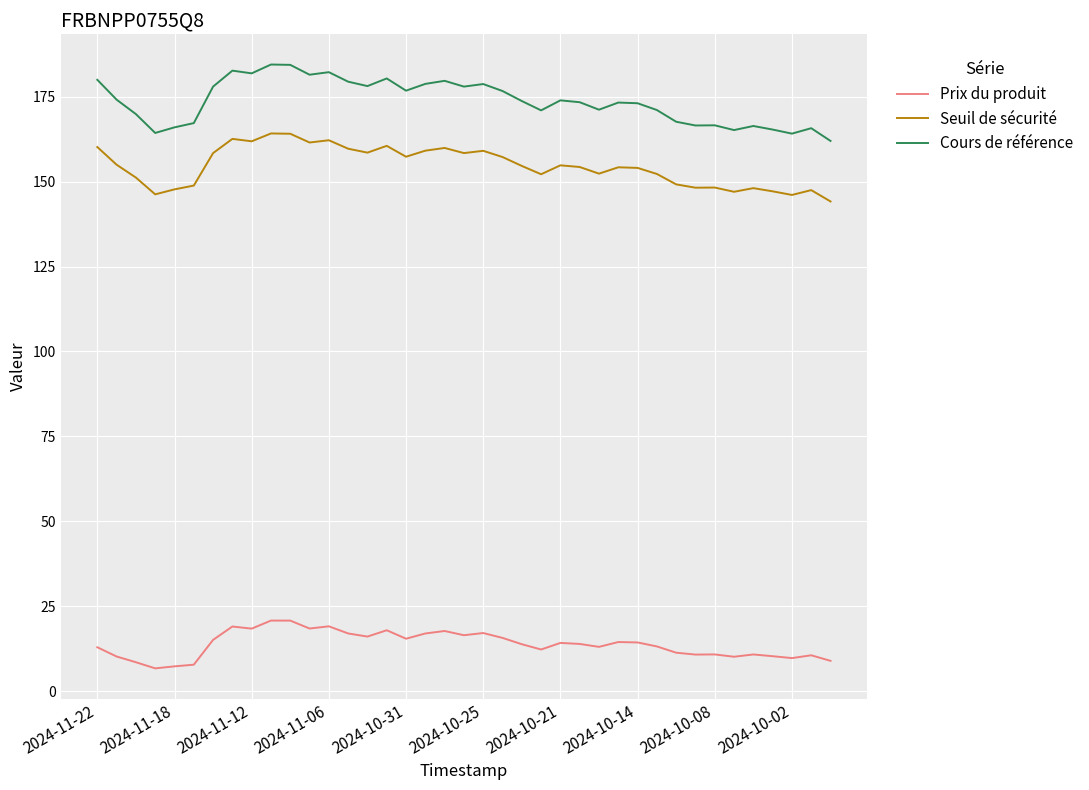

True or false: Cours de référence and Prix du produit cross at least once.

False